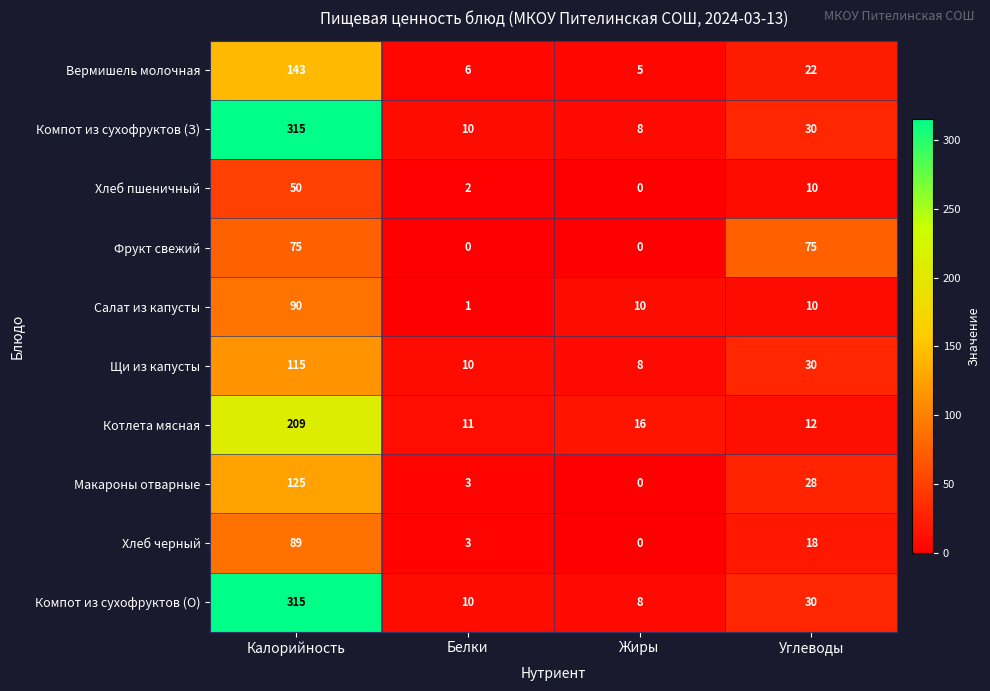

The Макароны отварные series shows 0 at Жиры. True or false?

True